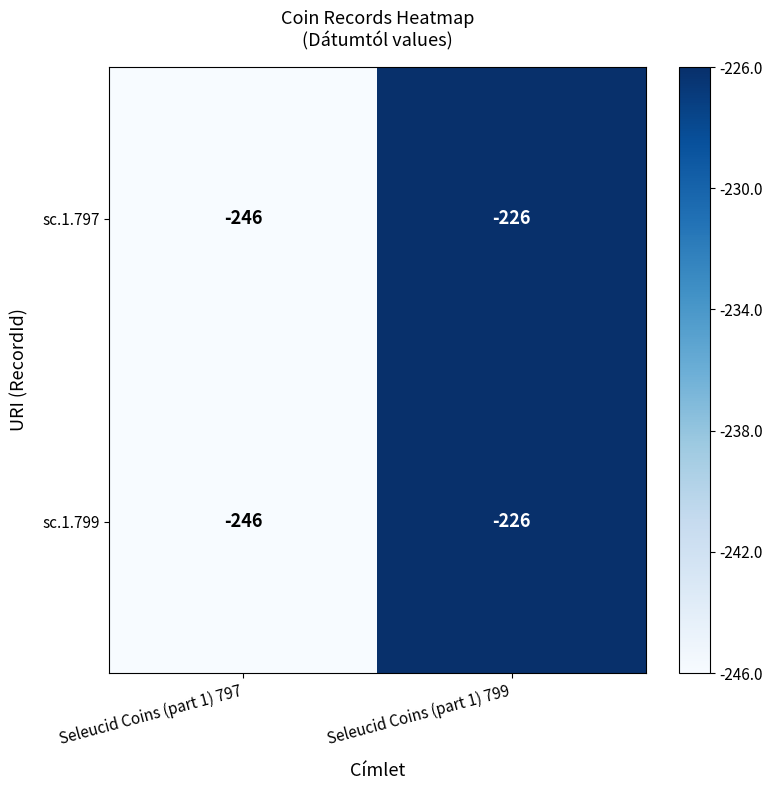

What is the difference between the sc.1.797 values at Seleucid Coins (part 1) 797 and Seleucid Coins (part 1) 799?

20